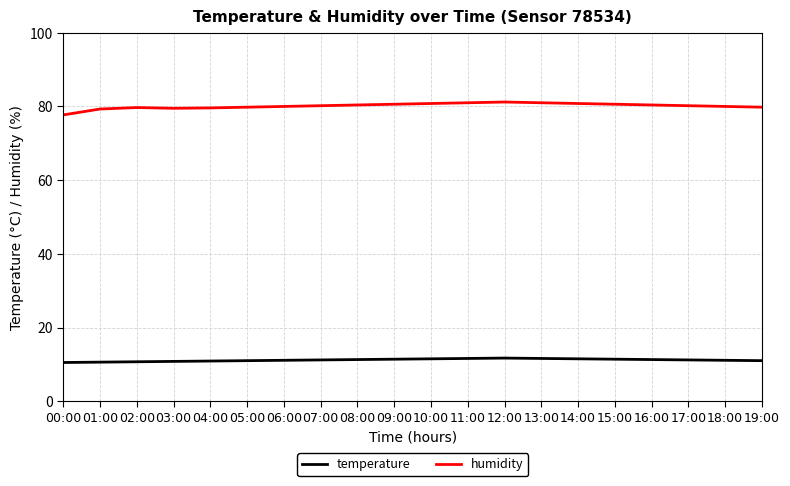

True or false: temperature and humidity intersect in this chart.

False